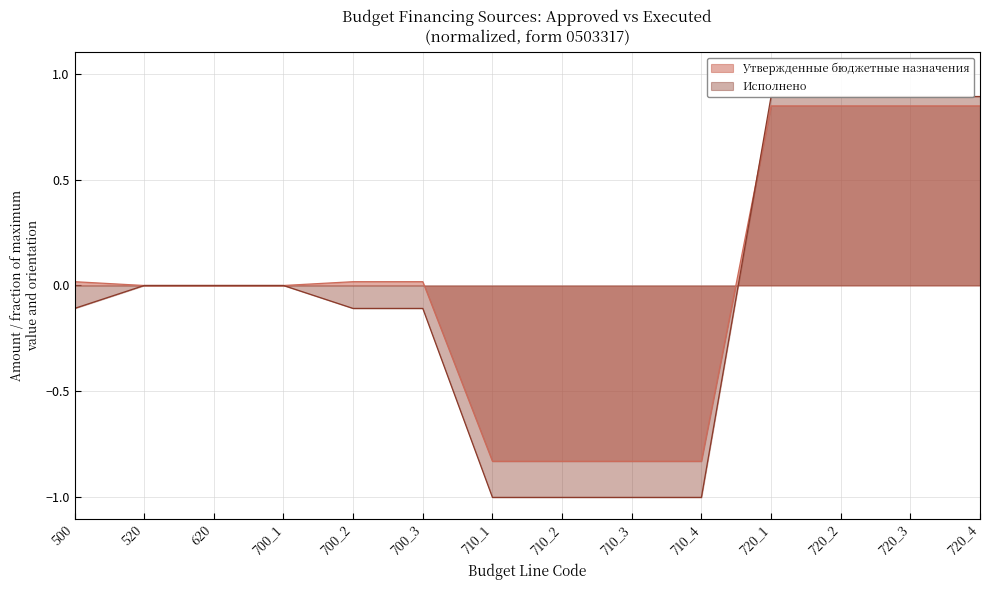

How many lines are shown in the chart?

2